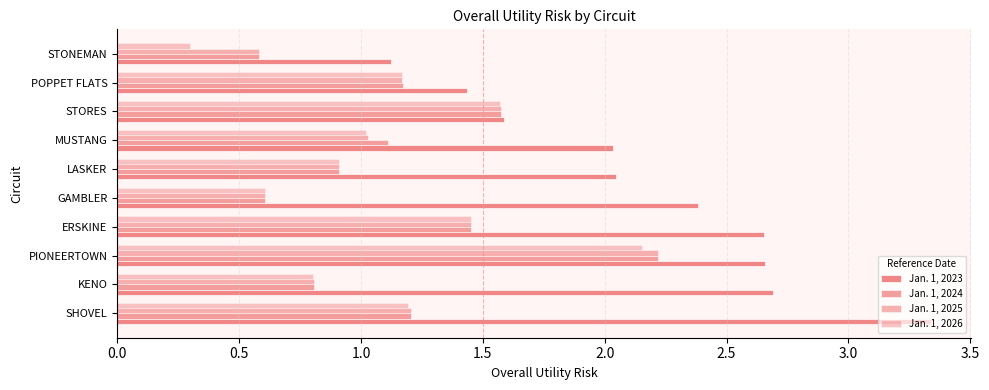

How many categories are shown in the chart?

10